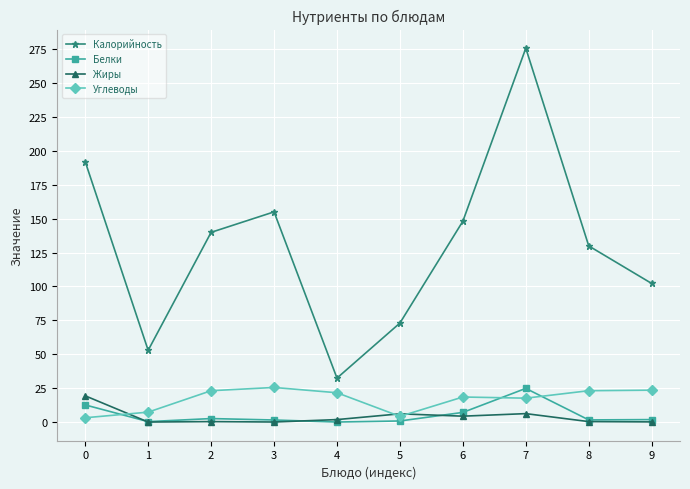

What is the value of the Углеводы point at the 7th from the left?

18.5